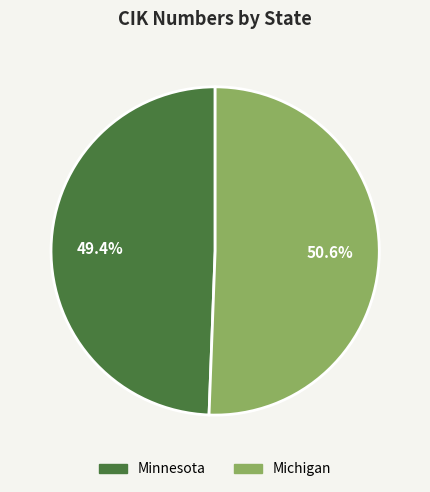

Rank the categories by value from highest to lowest.

Michigan, Minnesota